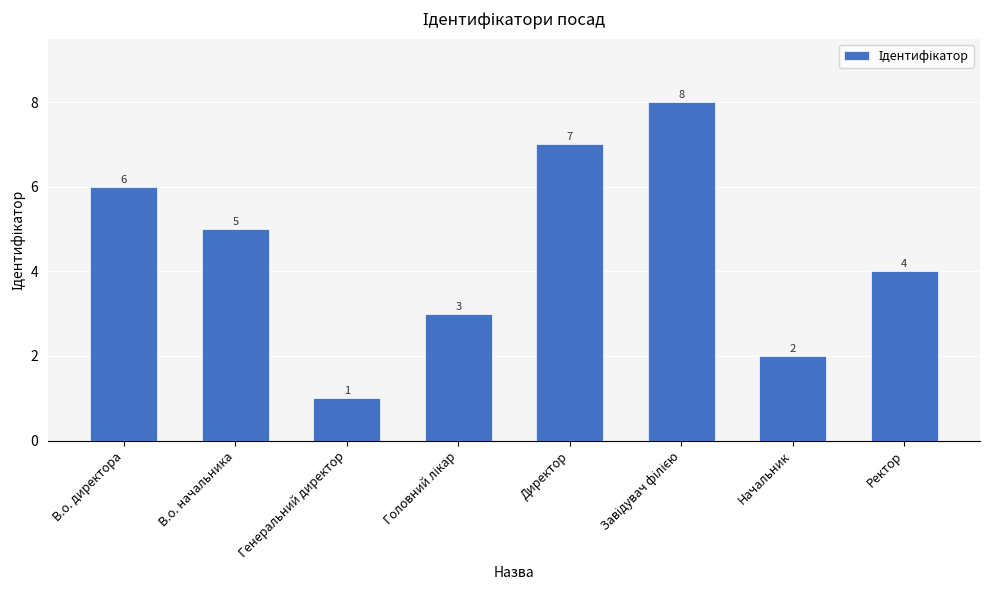

Count the number of categories in the chart.

8